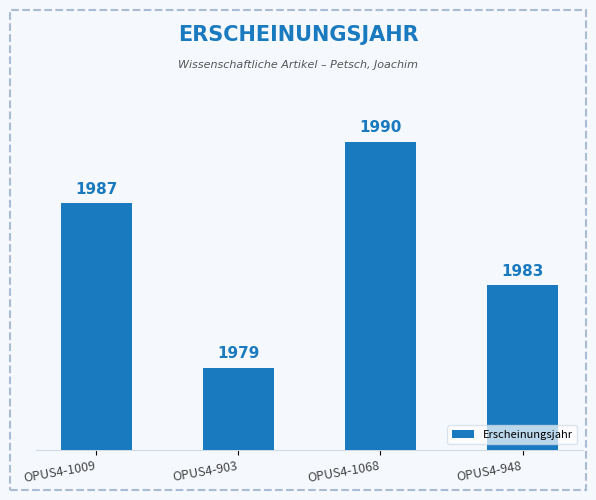

Which label corresponds to the smallest value in the chart?

OPUS4-903